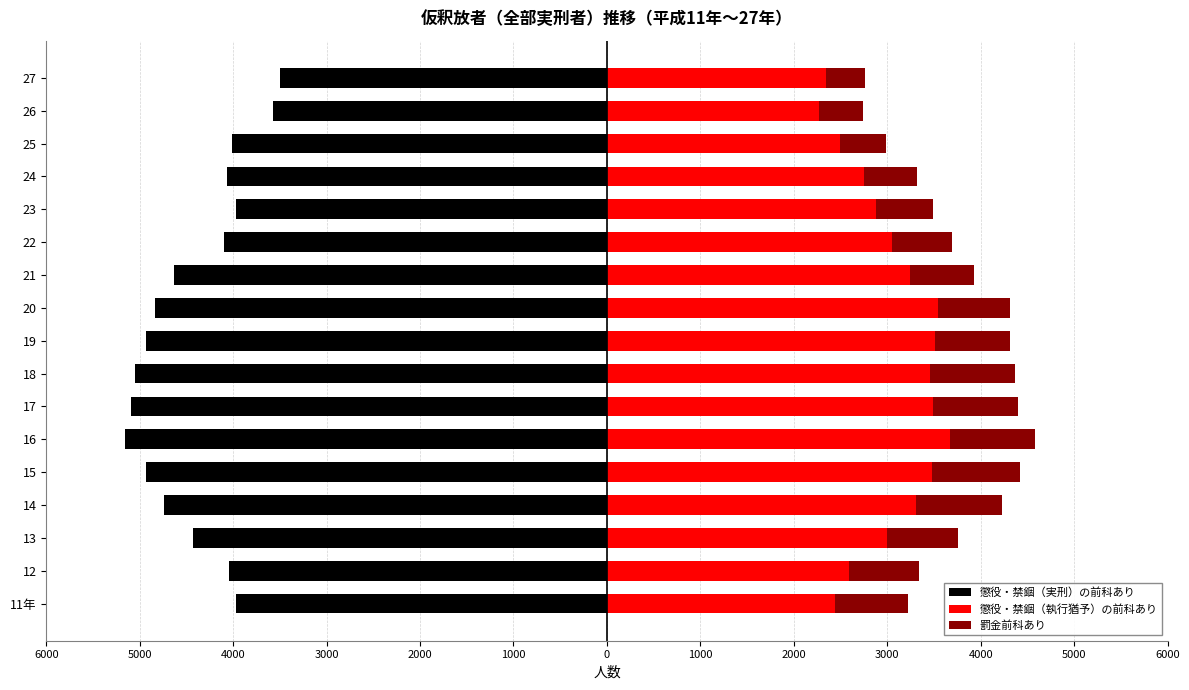

What is the maximum value for 罰金前科あり?

935